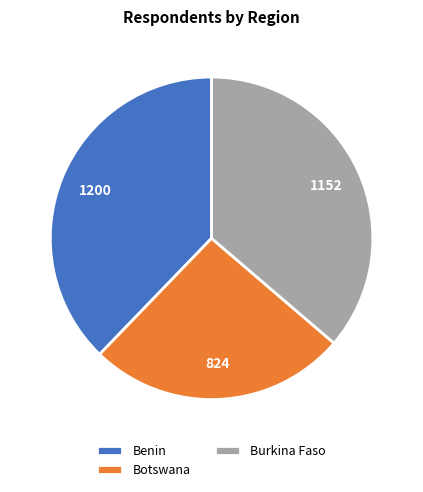

True or false: Benin accounts for 48% of the total.

False